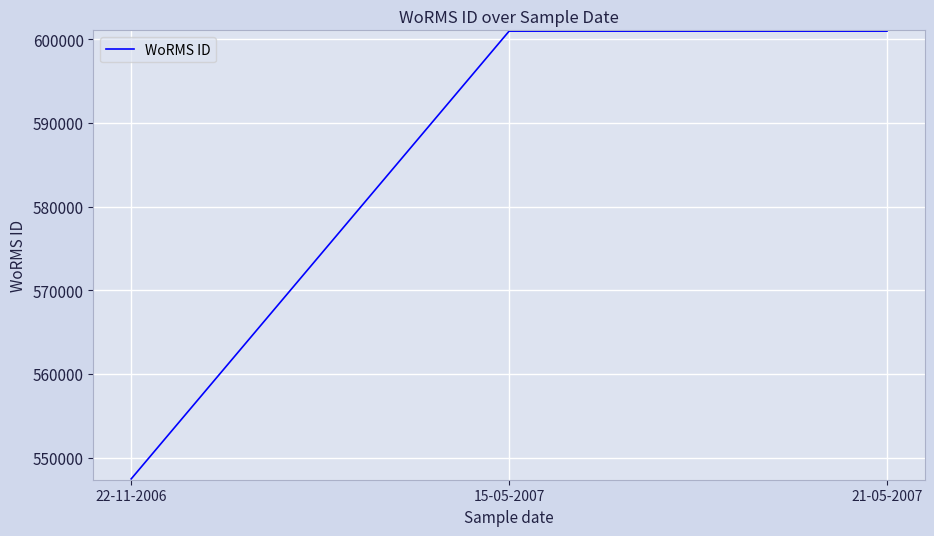

Does the chart have visible grid lines?

Yes